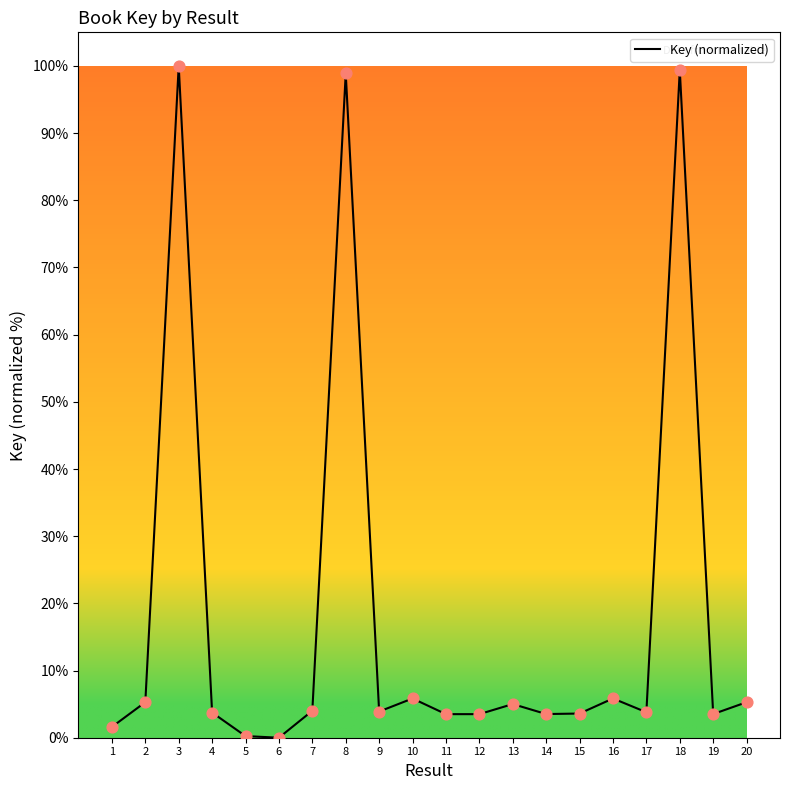

Between 10 and 9, which is larger?

10